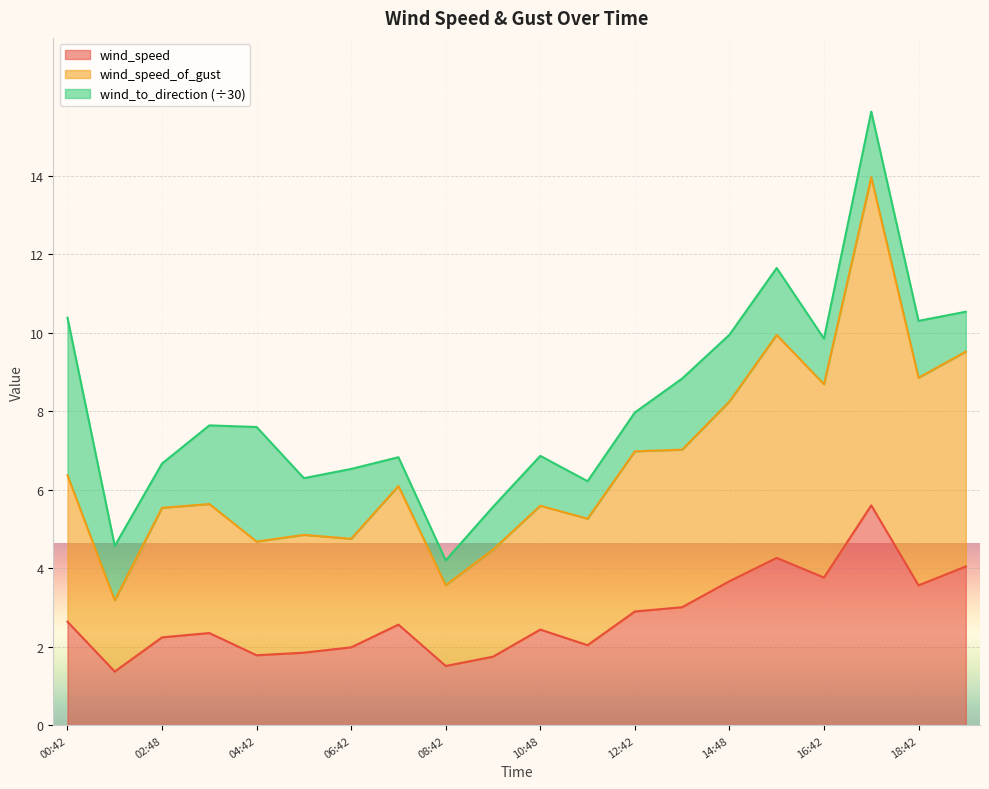

What is the total value across all series at 06:42?

6.5